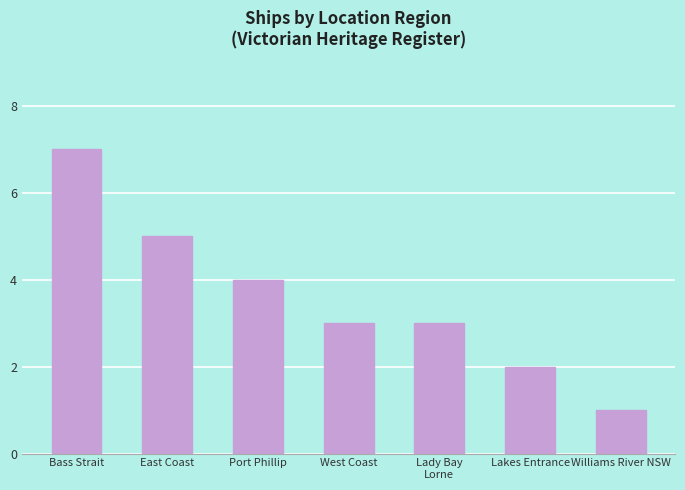

What is the value of the 7th bar from the left?

1